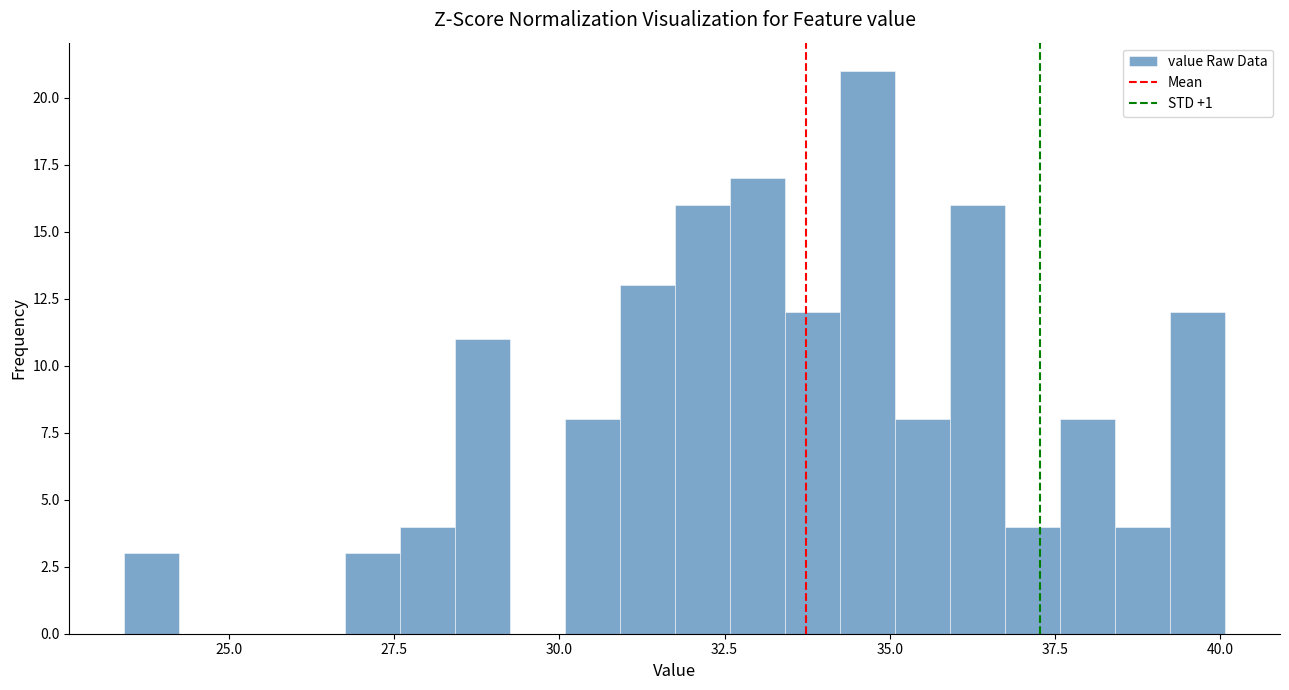

Around what value on the x-axis is the tallest bar? Give the approximate position of its centre, as read against the axis.

34.5